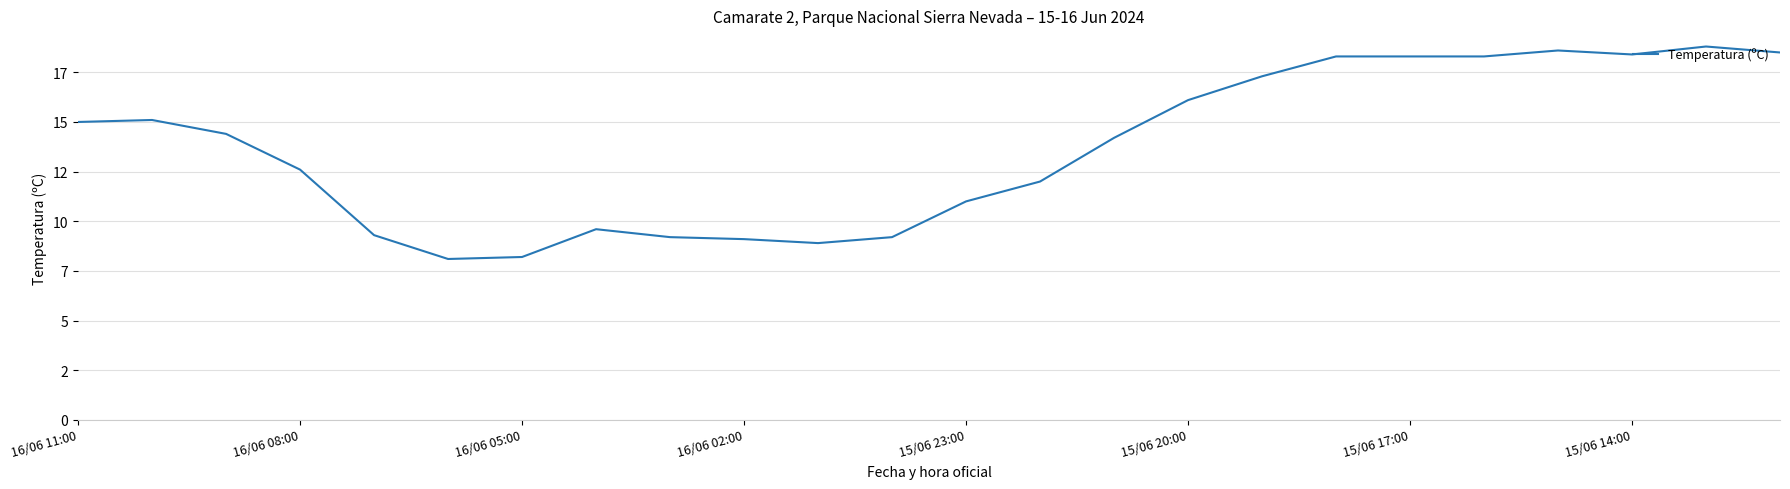

Does the chart have visible grid lines?

Yes